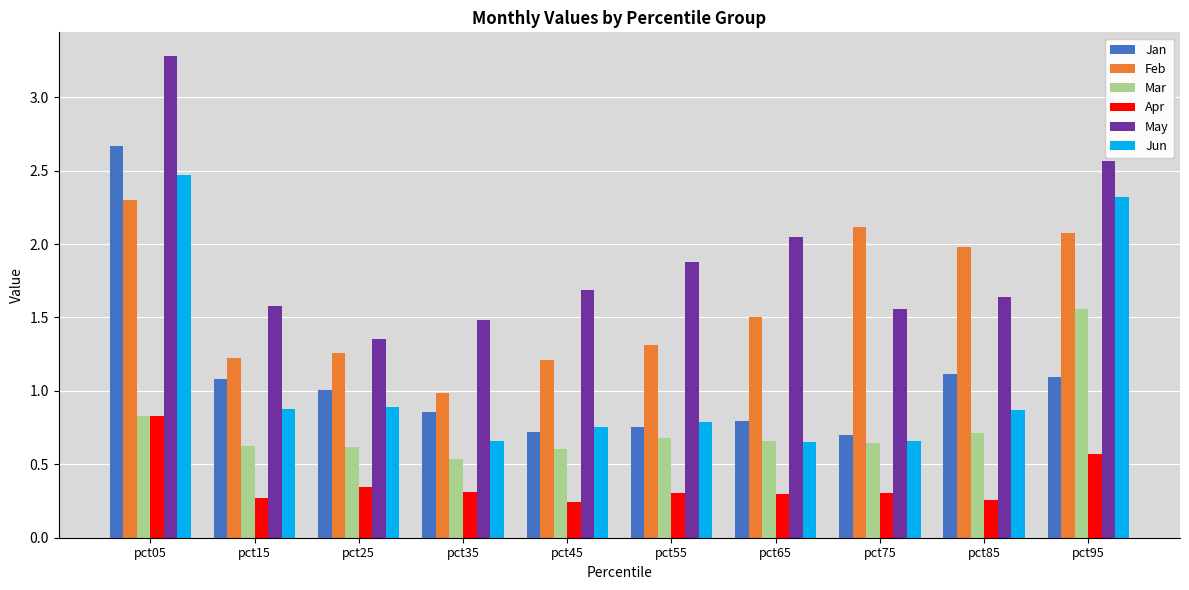

What is the minimum value for Mar?

0.5